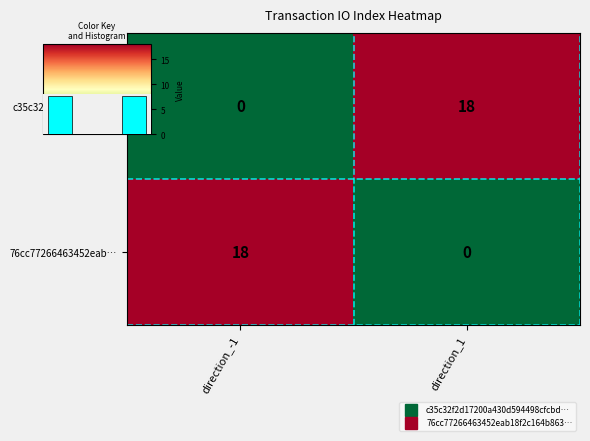

At which category is the sum across all series the highest?

direction_-1